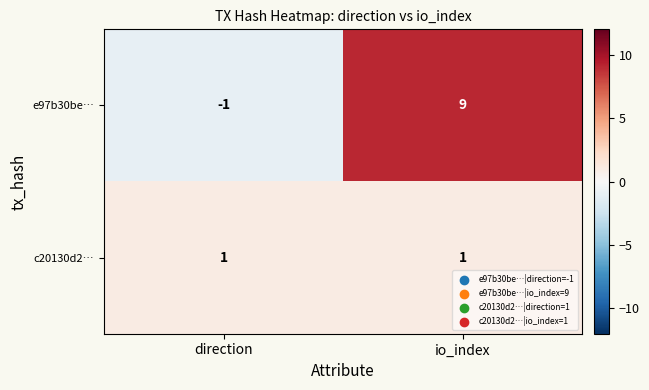

What is the difference between the highest and lowest values at direction?

2